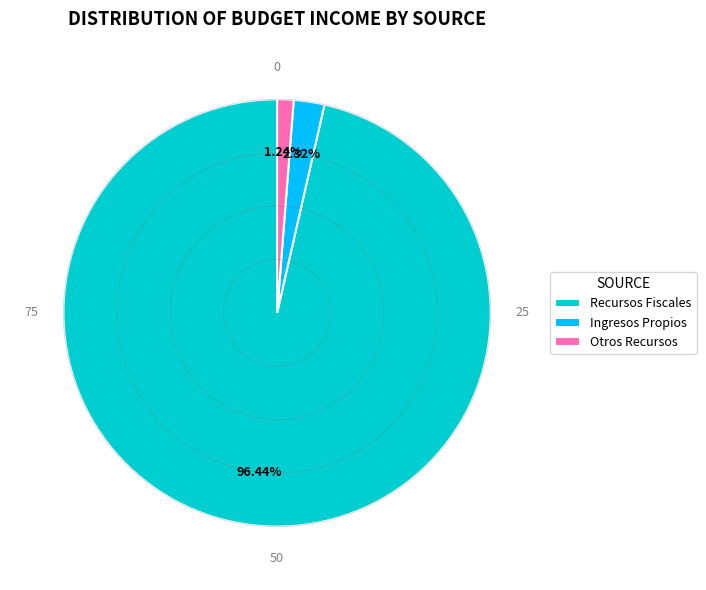

Which category has the biggest portion of the pie?

Recursos Fiscales